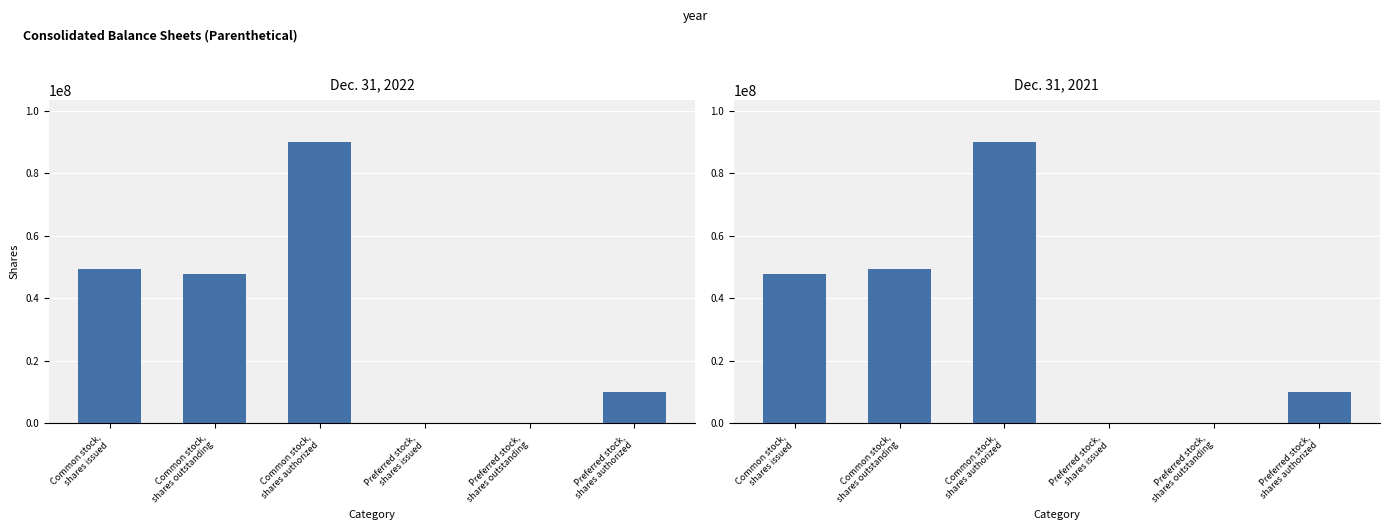

Which series changed the most between Preferred stock,
shares issued and Preferred stock,
shares outstanding?

Dec. 31, 2022